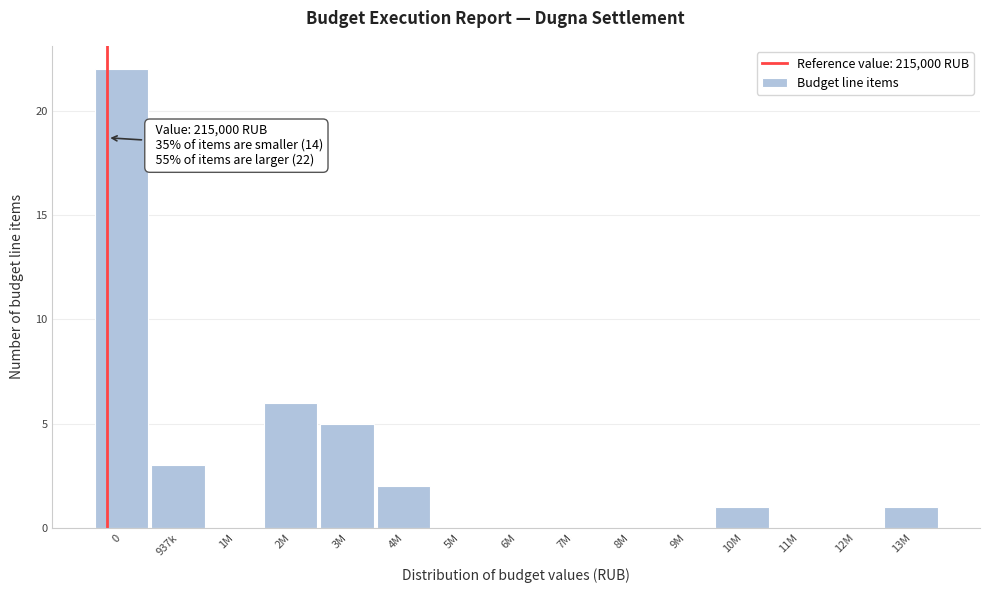

Reading right to left, list all the values displayed in this chart.

13M=1	12M=0	11M=0	10M=1	9M=0	8M=0	7M=0	6M=0	5M=0	4M=2	3M=5	2M=6	1M=0	937k=3	0=22